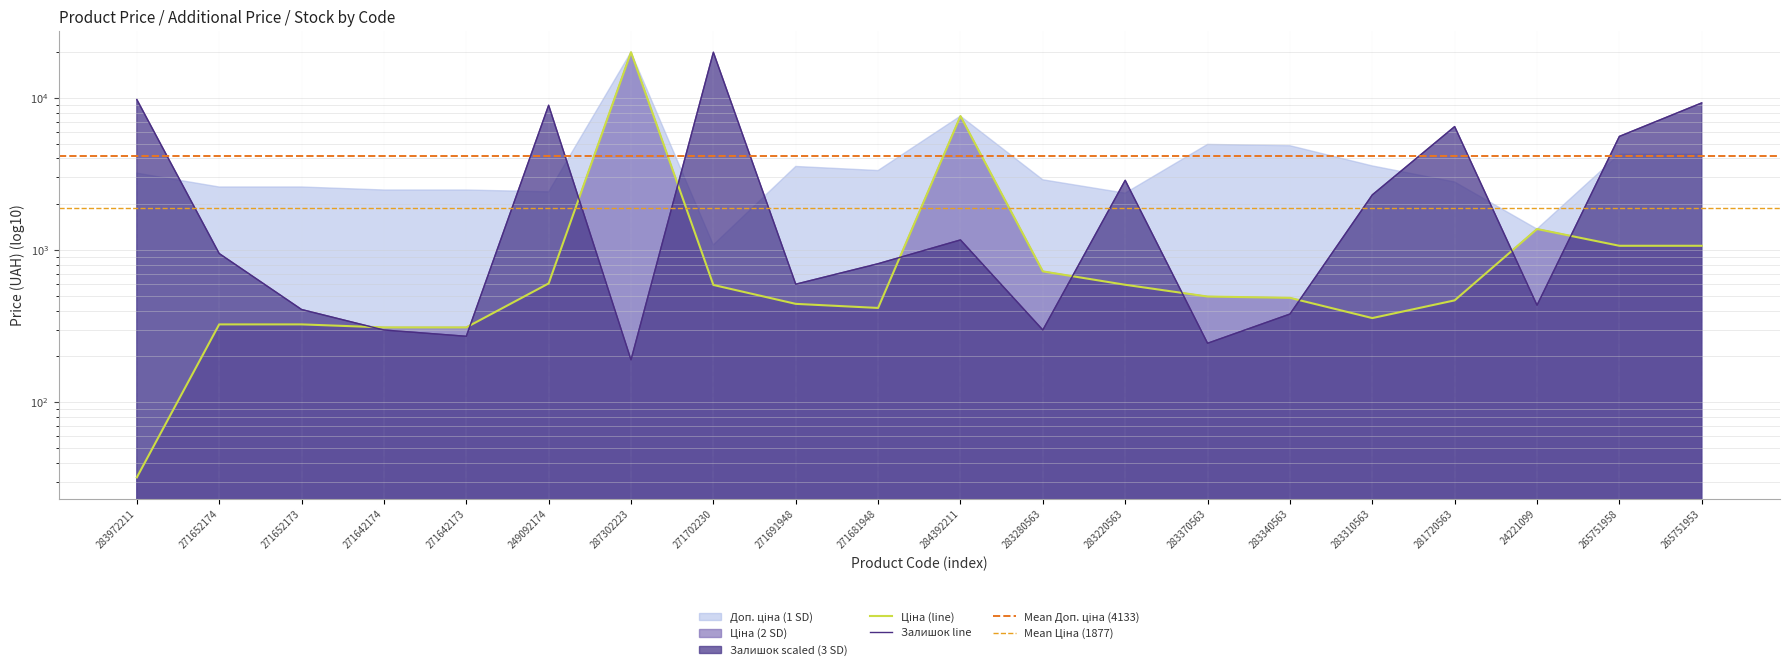

True or false: Залишок and Ціна intersect in this chart.

True